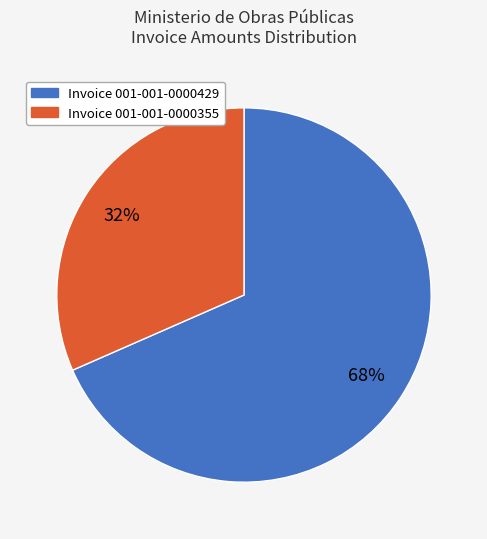

Does any single category account for the majority?

Yes